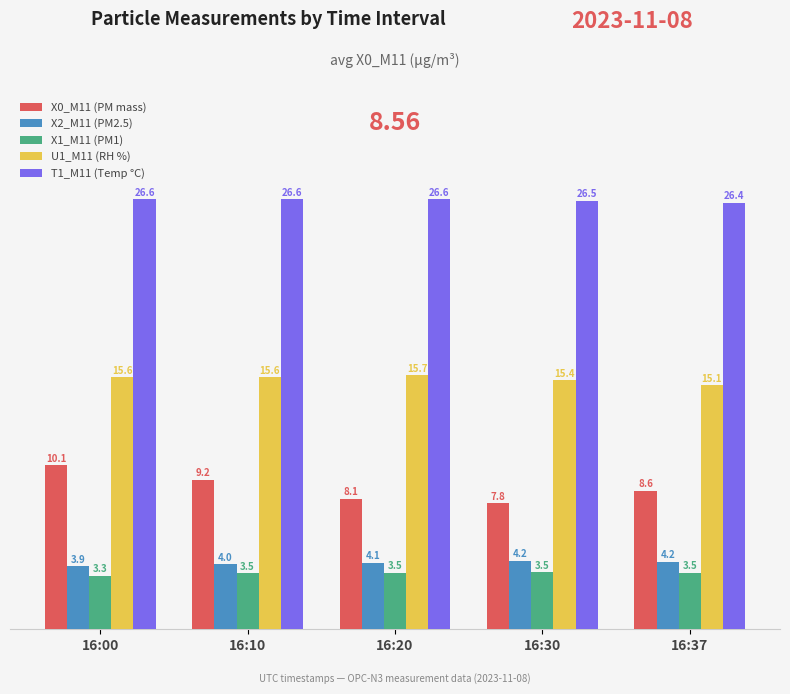

At which category is the sum across all series the highest?

16:00